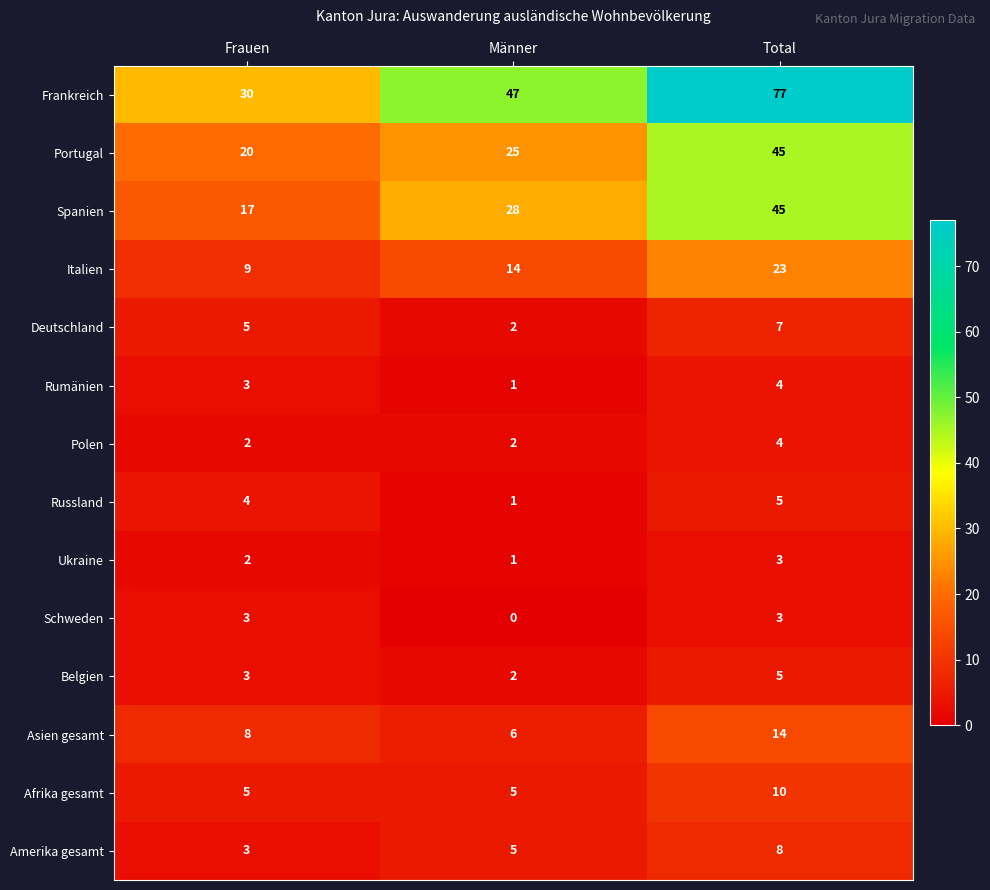

At which label is Belgien closest to 3?

Frauen